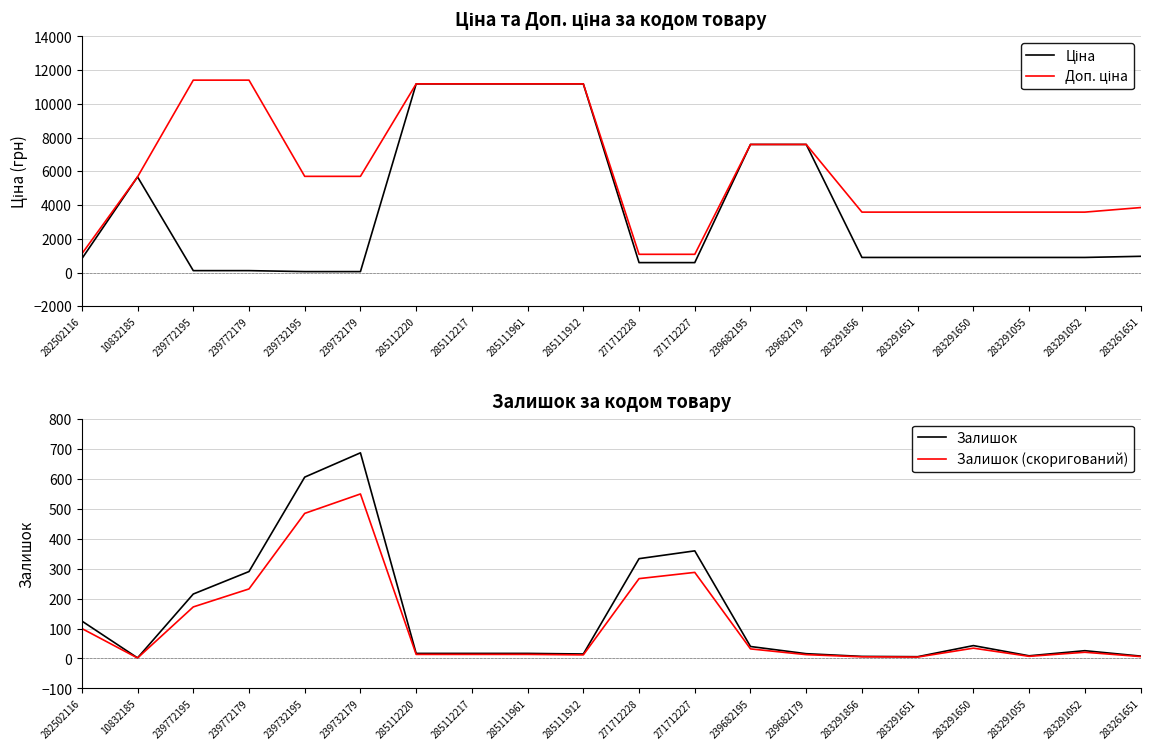

How many data points in Залишок (скоригований) are above 20?

10